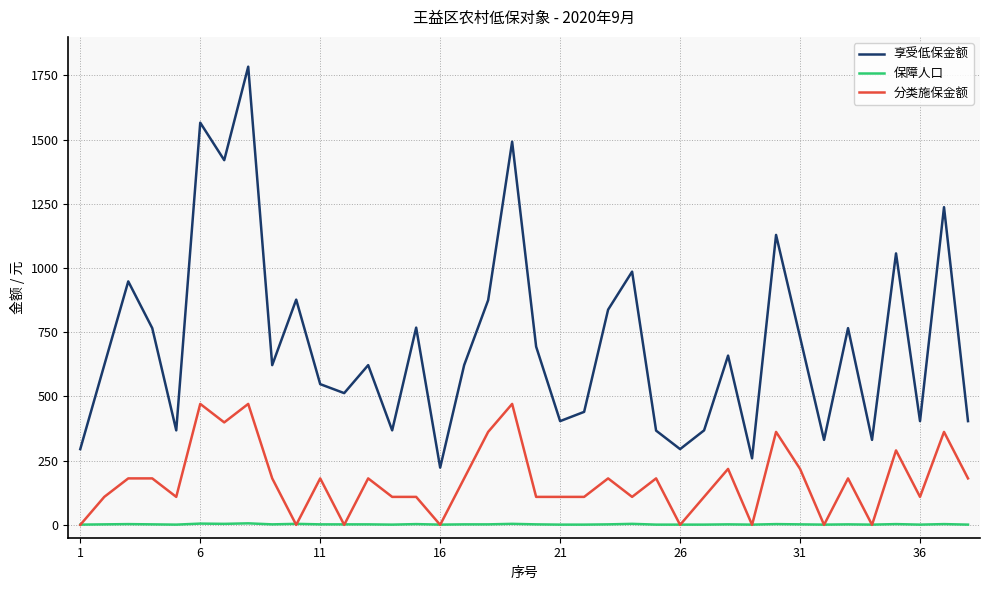

What is the minimum value for 享受低保金额?

223